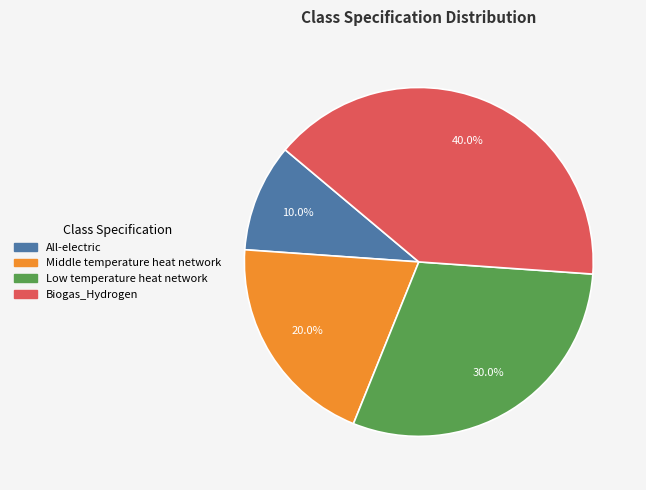

Which slice is the largest?

Biogas_Hydrogen